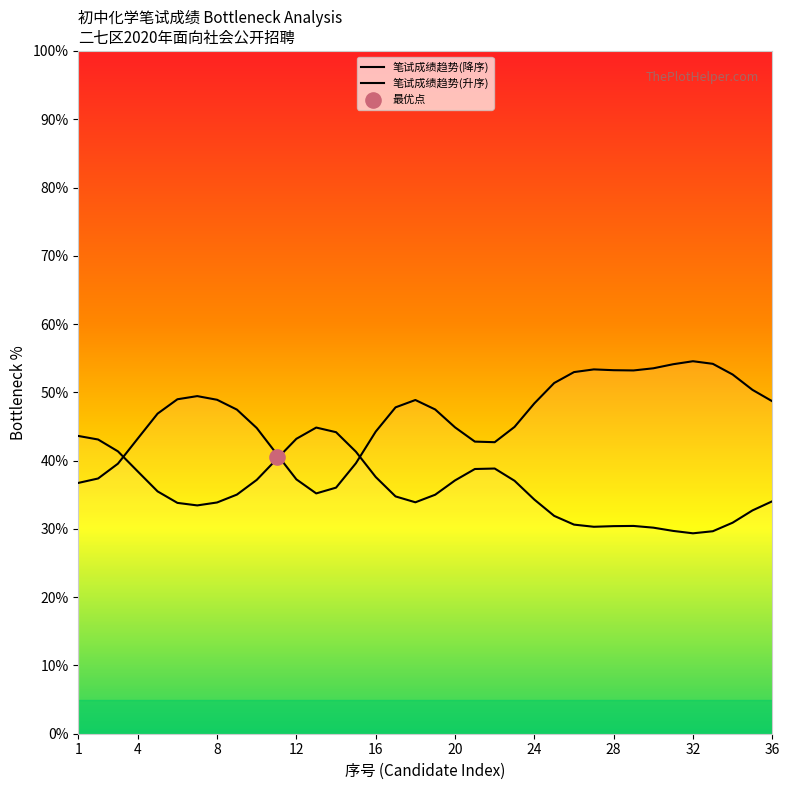

Which series contains the lowest Y value?

笔试成绩趋势(升序)